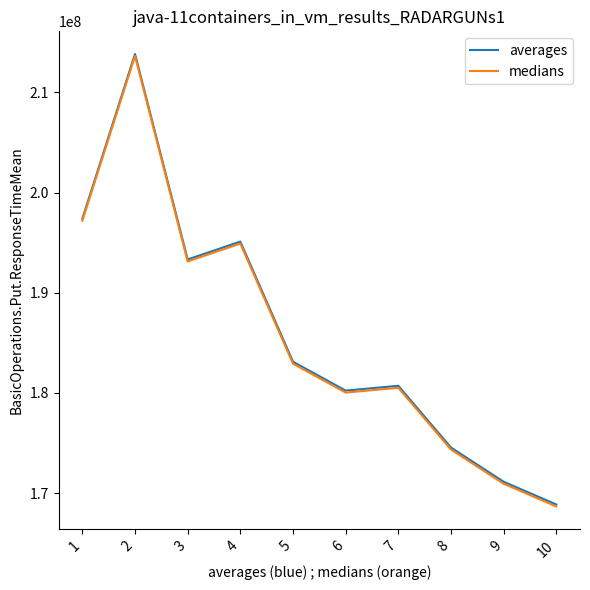

How many lines are shown in the chart?

2